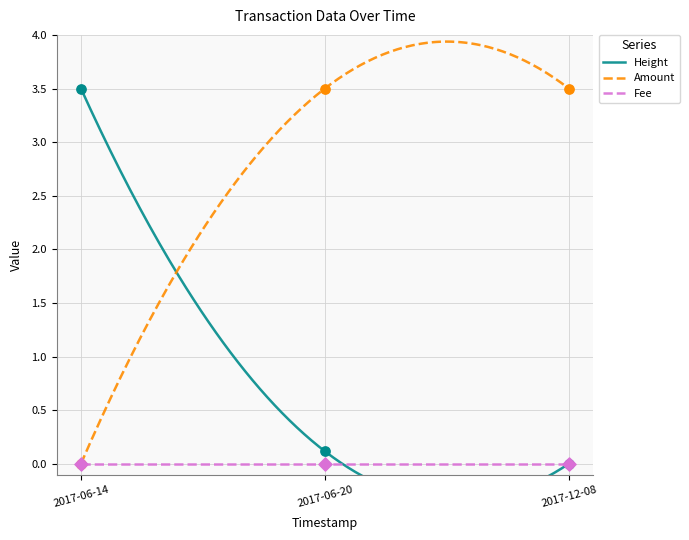

Which series has the largest total across all categories?

Amount